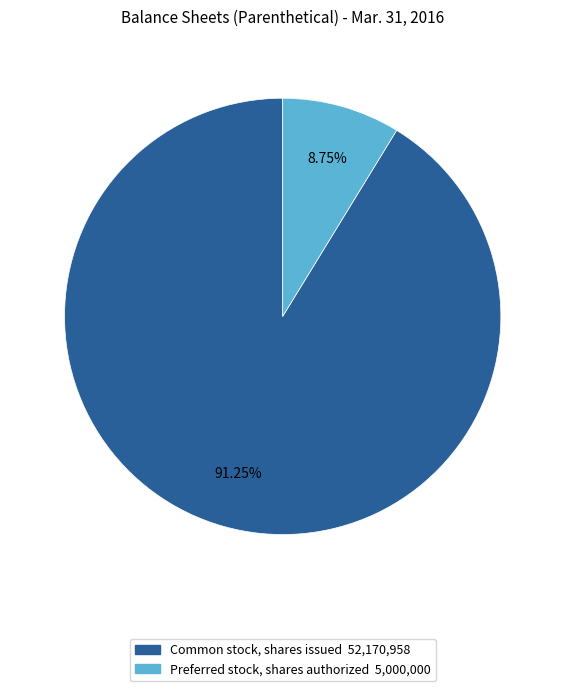

To the nearest percent, what is the average slice percentage?

50%